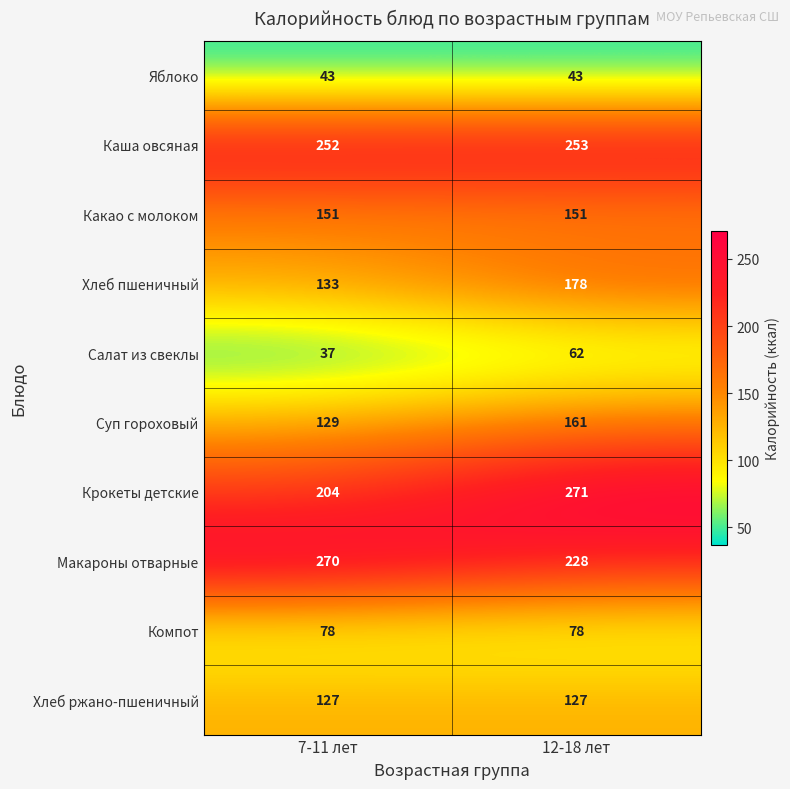

Which series changed the most between 7-11 лет and 12-18 лет?

Крокеты детские